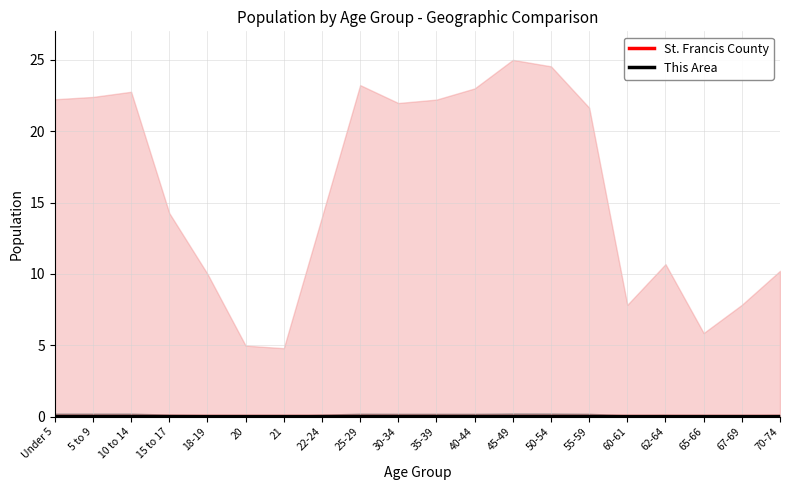

Which category has the highest value across all series?

30-34